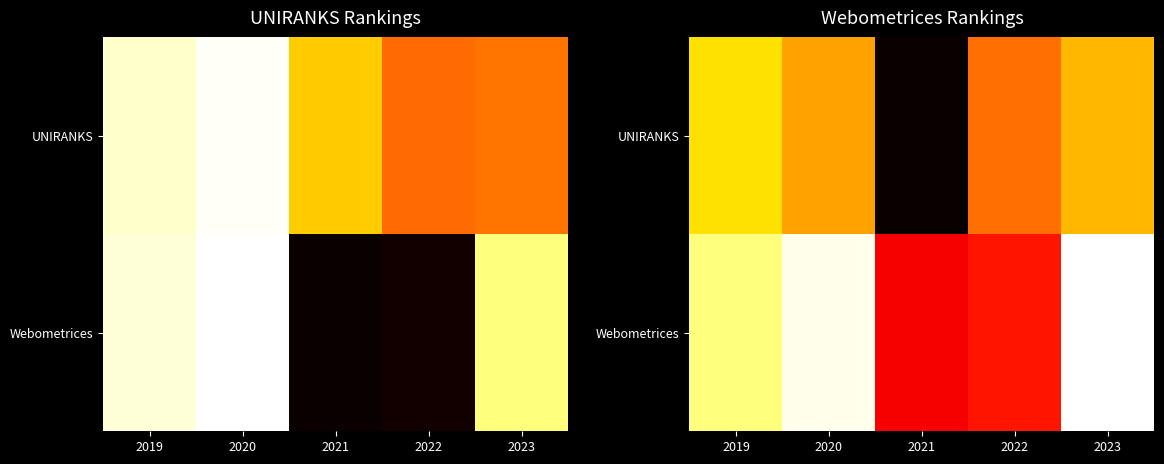

What is the difference between the maximum and minimum values in the Webometrices series?

2183